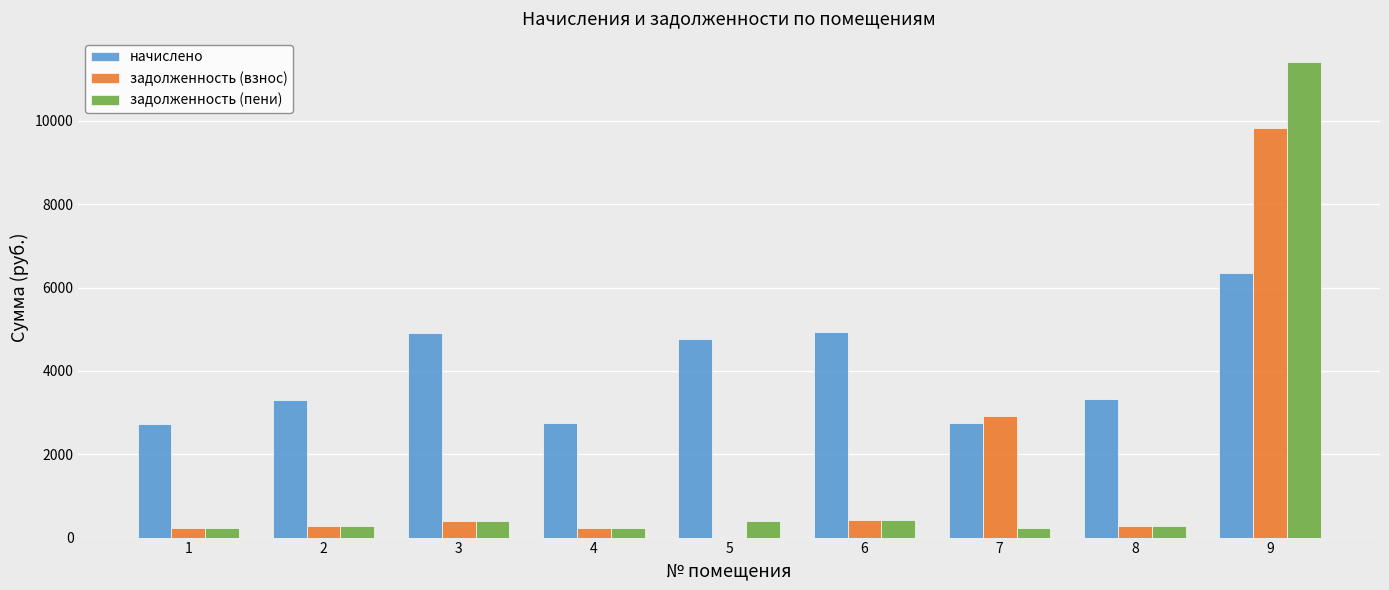

What is the total value across all series at 1?

3188.8